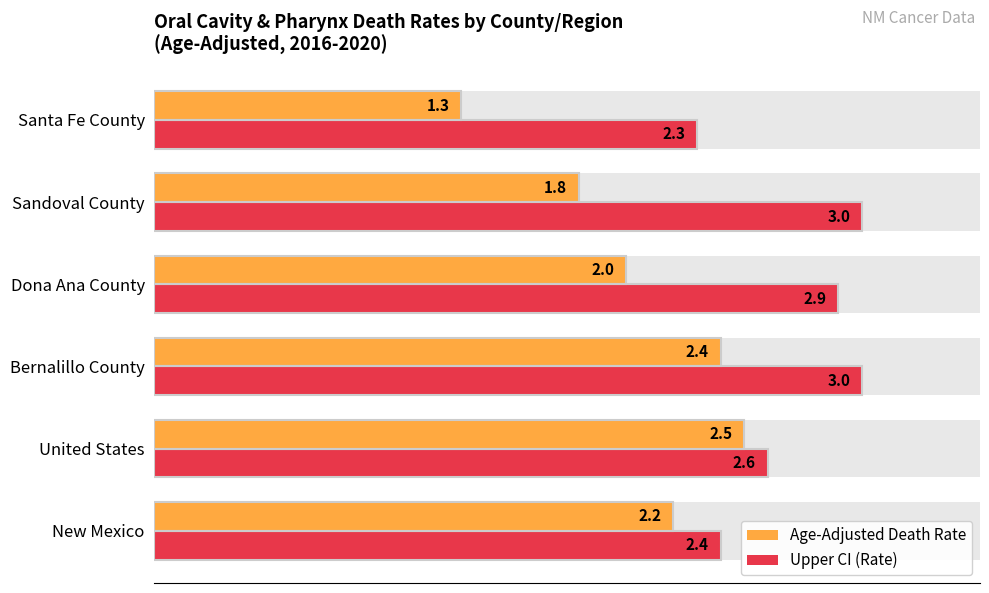

Does the chart contain stacked bars?

No